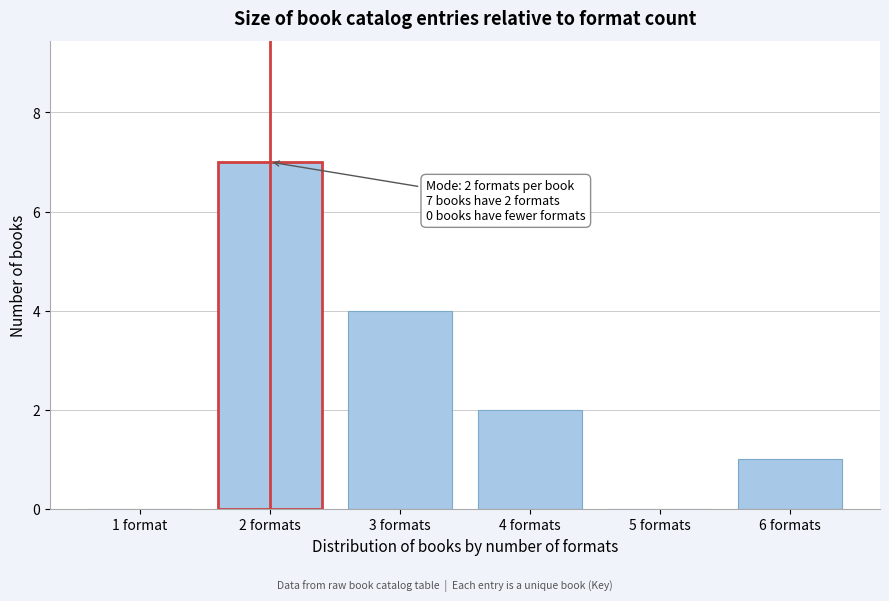

Reading left to right, list all the values displayed in this chart.

1 format=0	2 formats=7	3 formats=4	4 formats=2	5 formats=0	6 formats=1